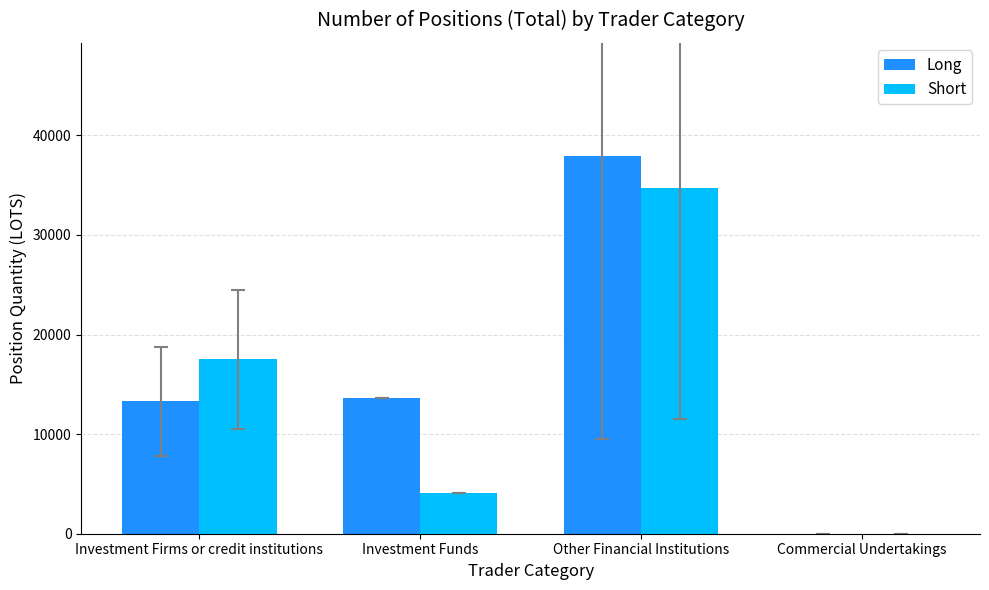

What is the sum of all Long values?

64801.9